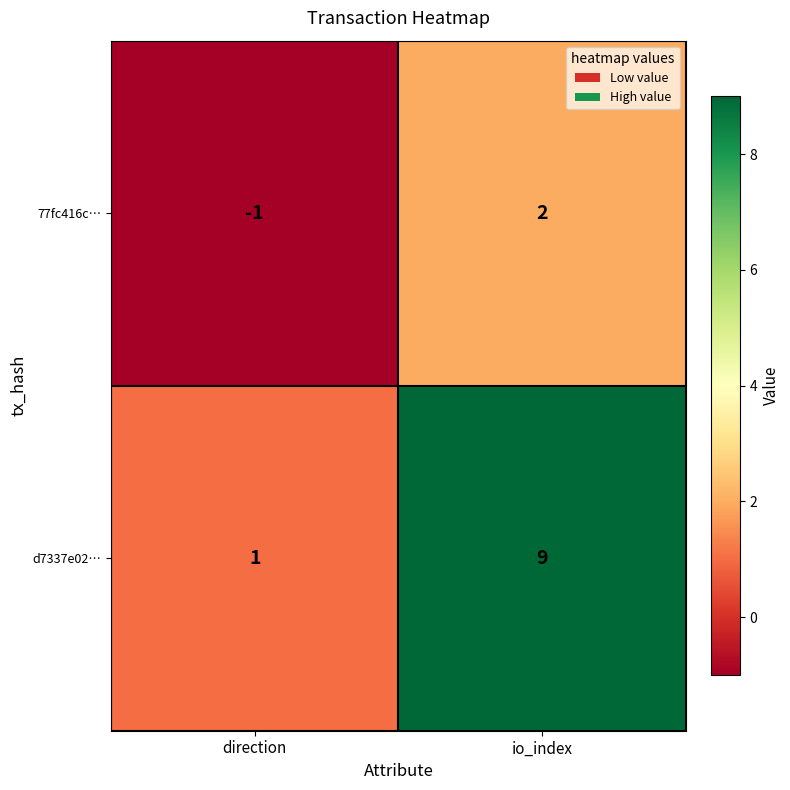

What value does the d7337e02… series have at io_index?

9